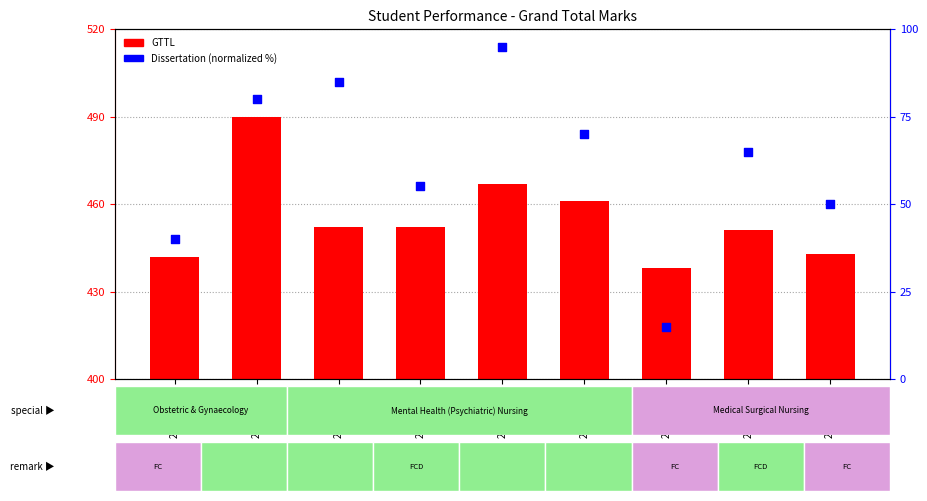

Which series has the largest total across all categories?

GTTL (Grand Total)